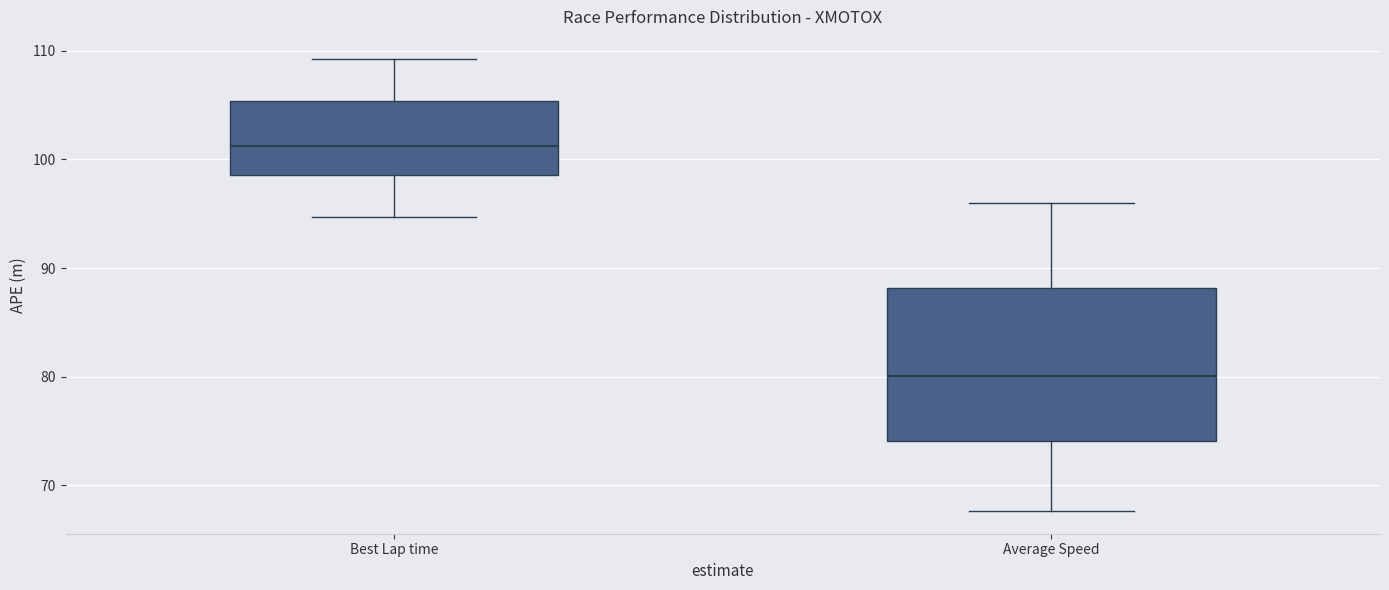

Comparing the boxes themselves (not the whiskers), which one is the tallest?

Average Speed